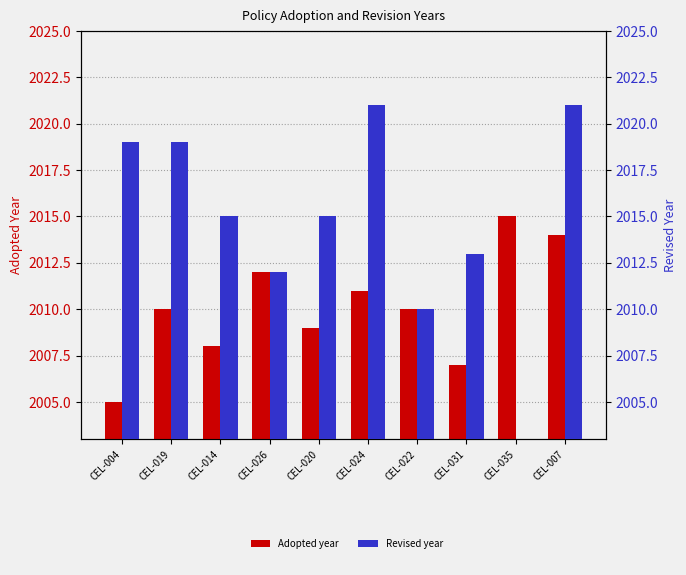

What is the difference between the maximum and minimum values in the Adopted series?

10.0